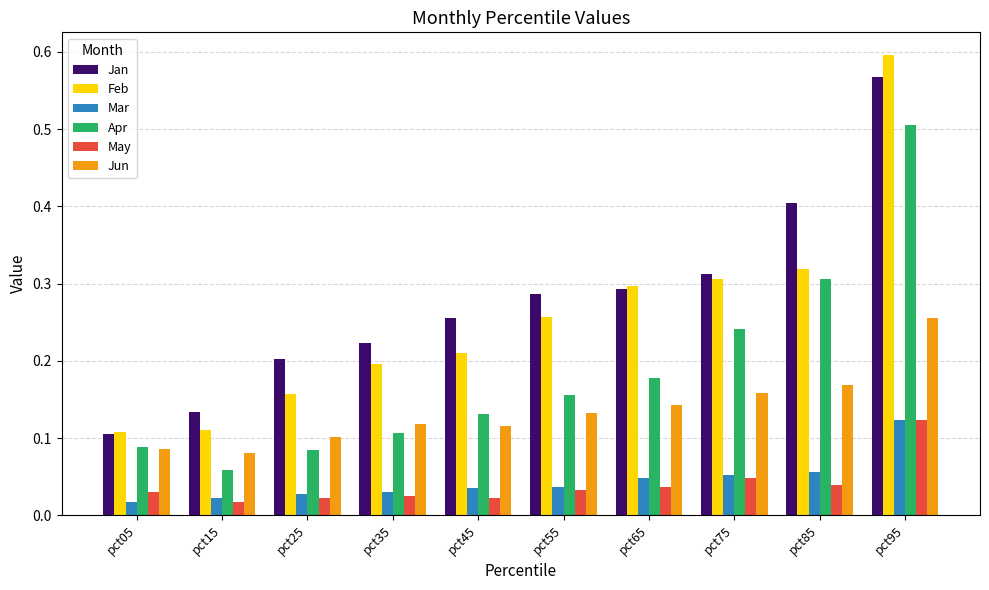

At which label does Apr reach its peak?

pct95